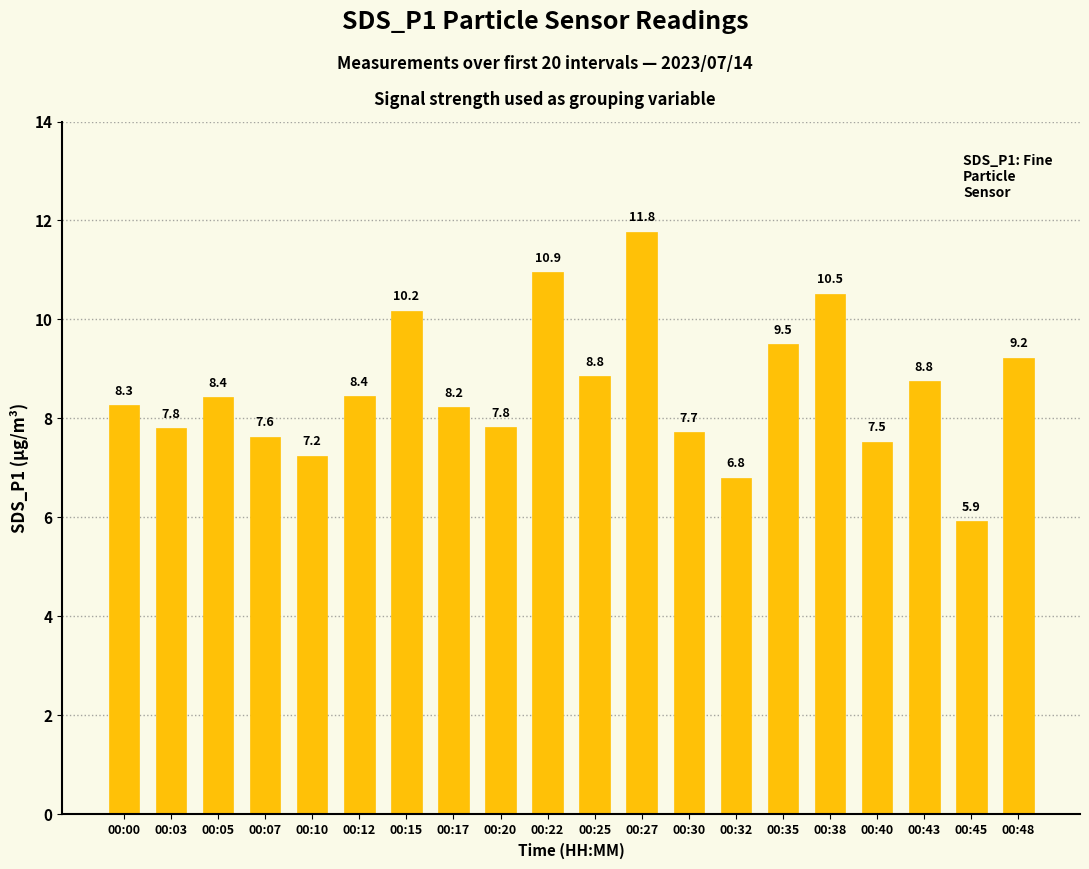

What is the change in value from 00:30 to 00:35?

+1.8